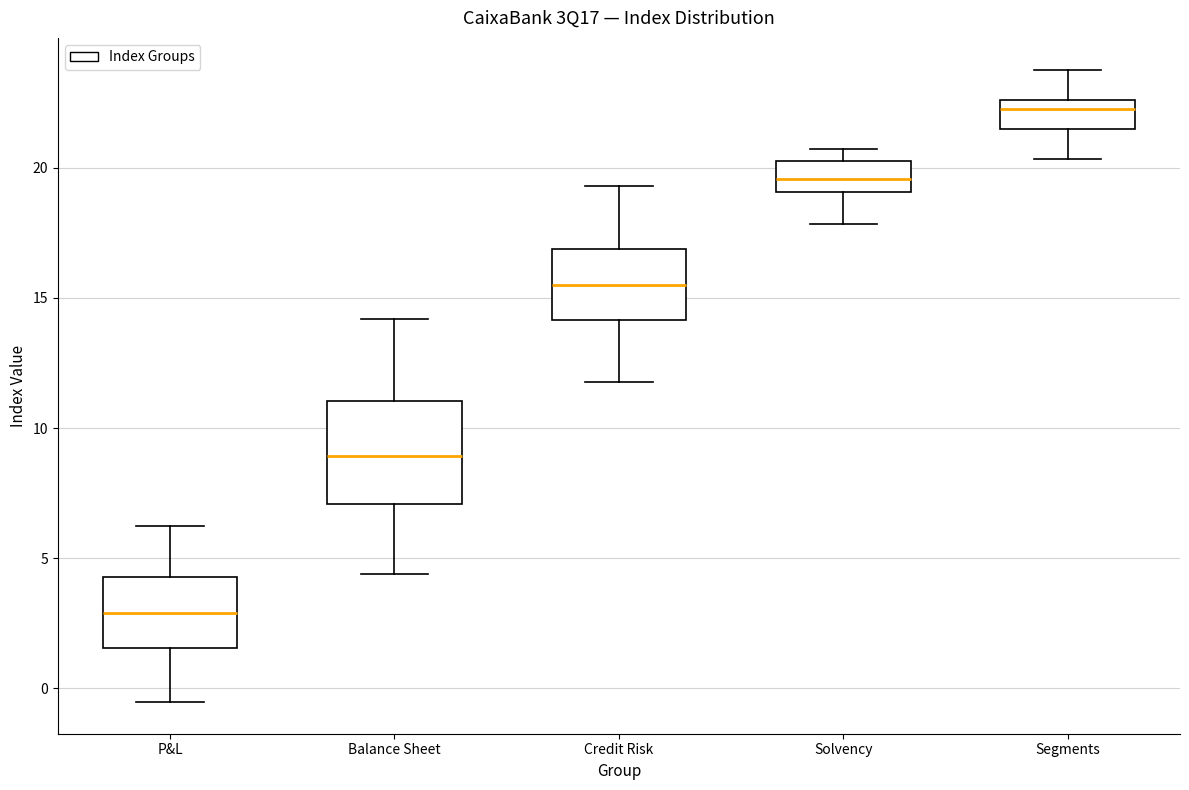

Reading left to right, read every box against the y-axis: the position of its median line, the range the box covers, and the ends of its whiskers. The values are not printed on the chart, so give them approximately, as read against the axis.

P&L: median 3.0, box 1.5 to 4.5, whiskers -0.5 to 6.5
Balance Sheet: median 9.0, box 7.0 to 11.0, whiskers 4.5 to 14.0
Credit Risk: median 15.5, box 14.0 to 17.0, whiskers 12.0 to 19.5
Solvency: median 19.5, box 19.0 to 20.5, whiskers 18.0 to 20.5 (just above the box's upper edge)
Segments: median 22.5 (just below the box's upper edge), box 21.5 to 22.5, whiskers 20.5 to 24.0